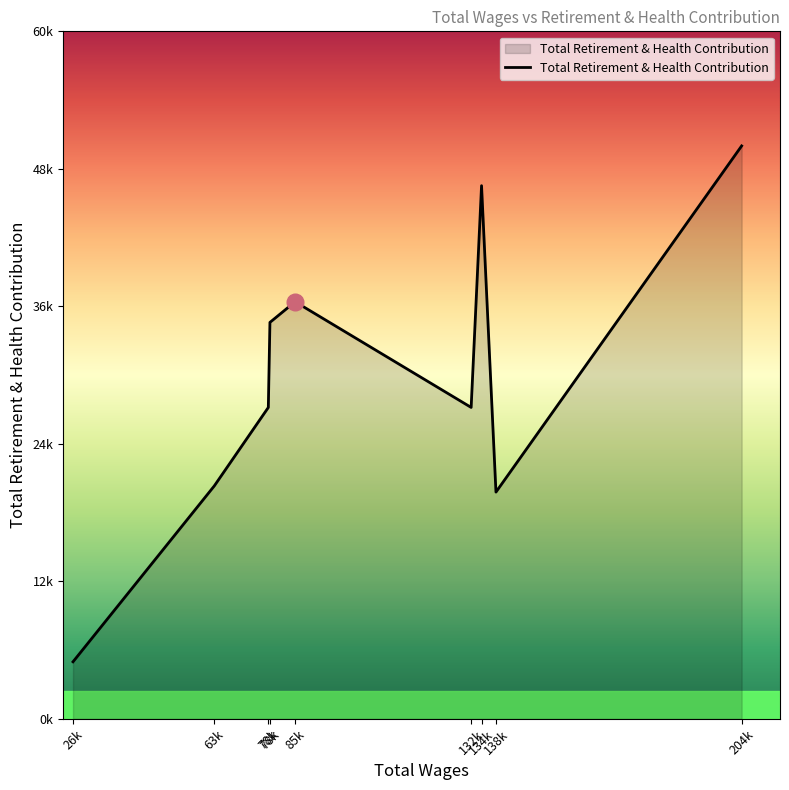

Reading left to right, transcribe all the data shown in this chart.

26k=5012	63k=20469	78k=27364	78k=34840	85k=36656	132k=27367	134k=46855	138k=19927	204k=50350